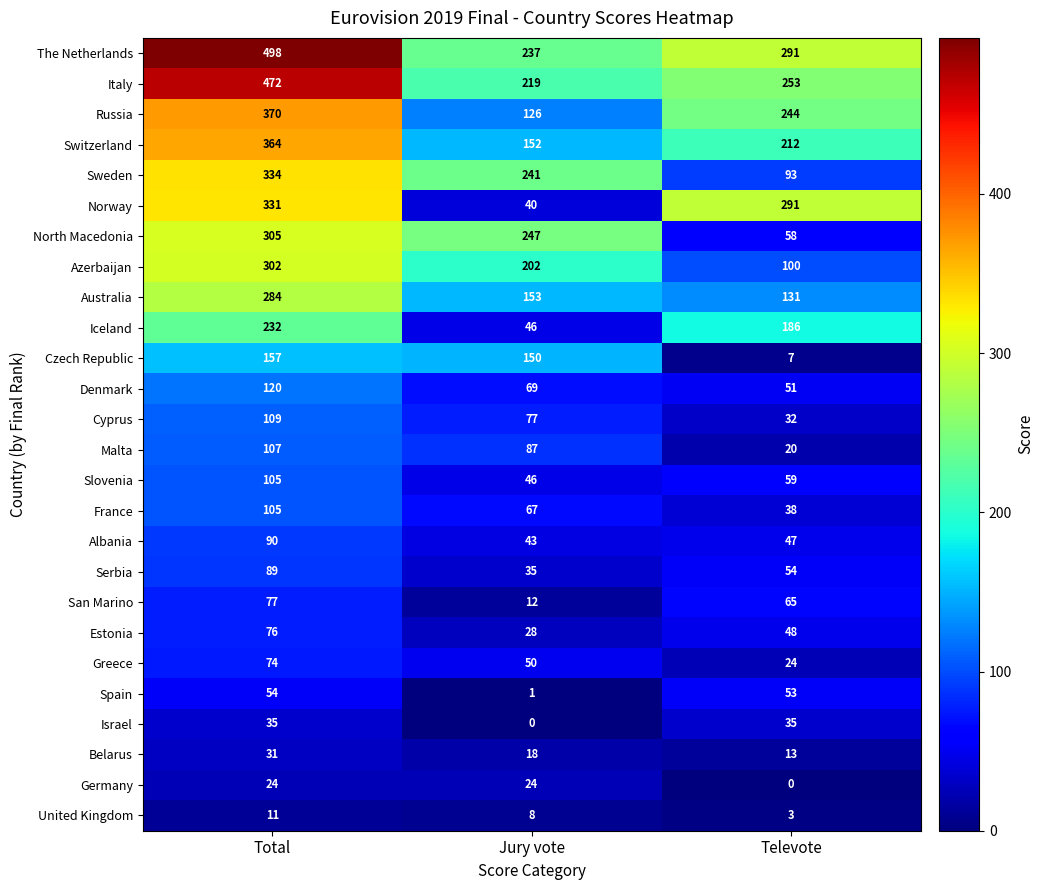

Rank the categories by France value from lowest to highest.

Televote, Jury vote, Total